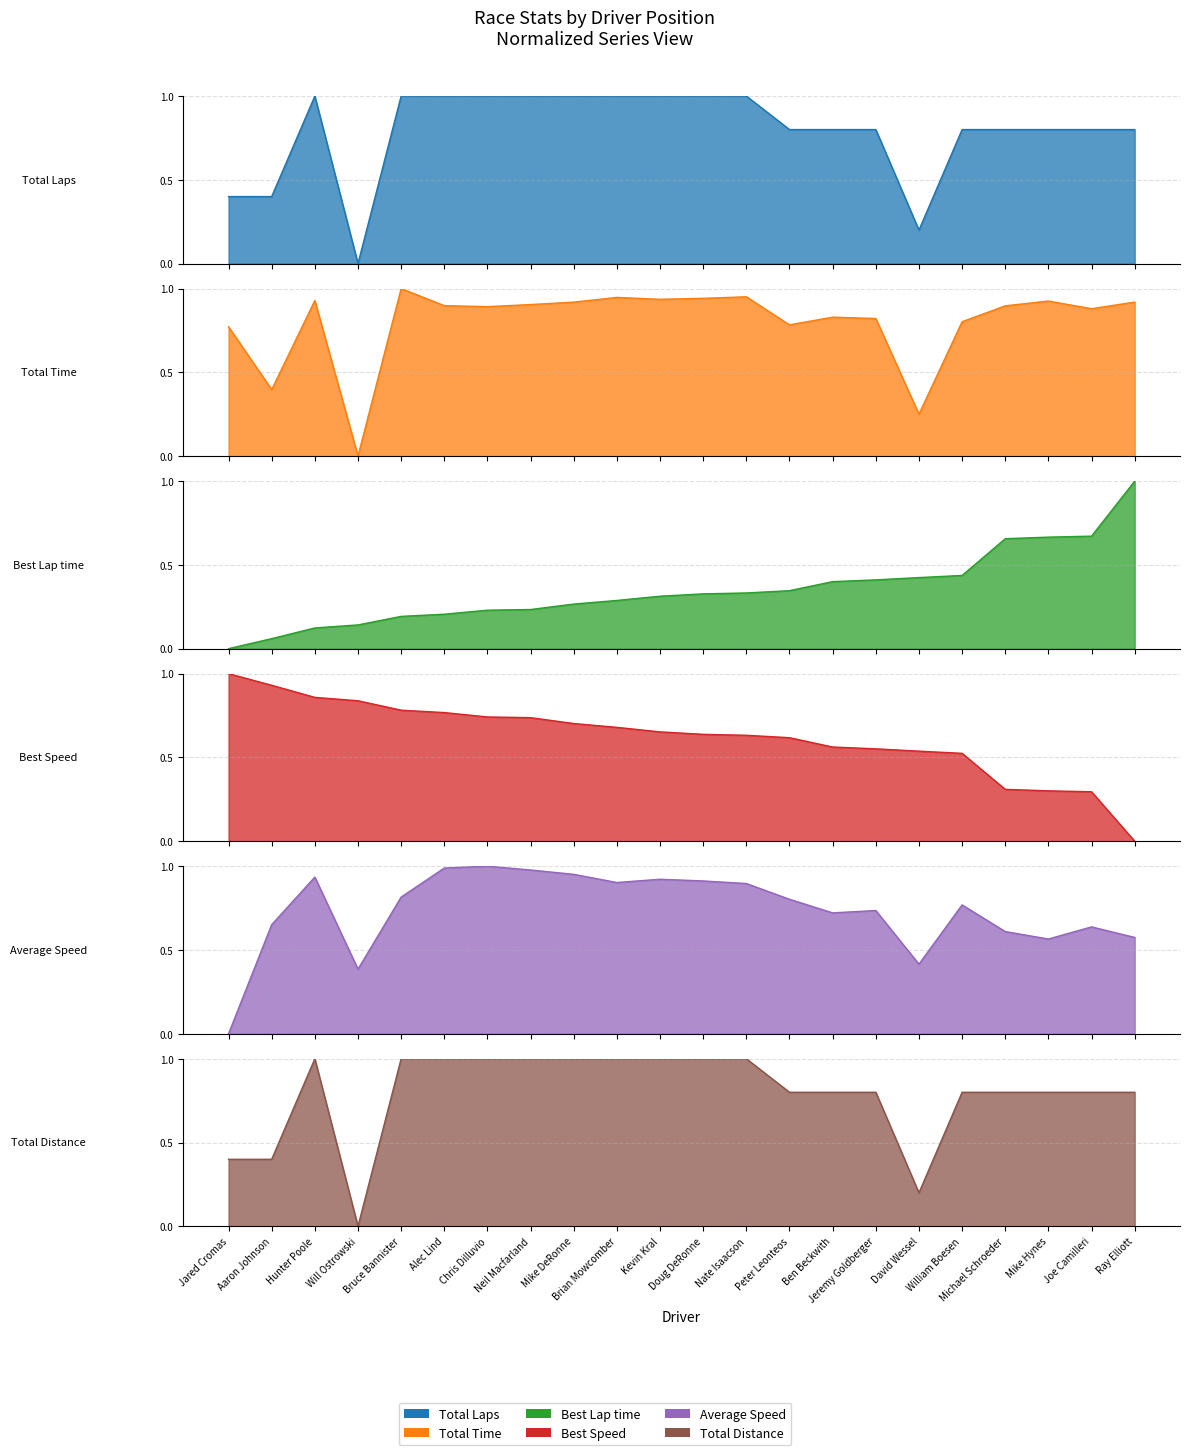

What is the total value across all series at Ben Beckwith?

4.1